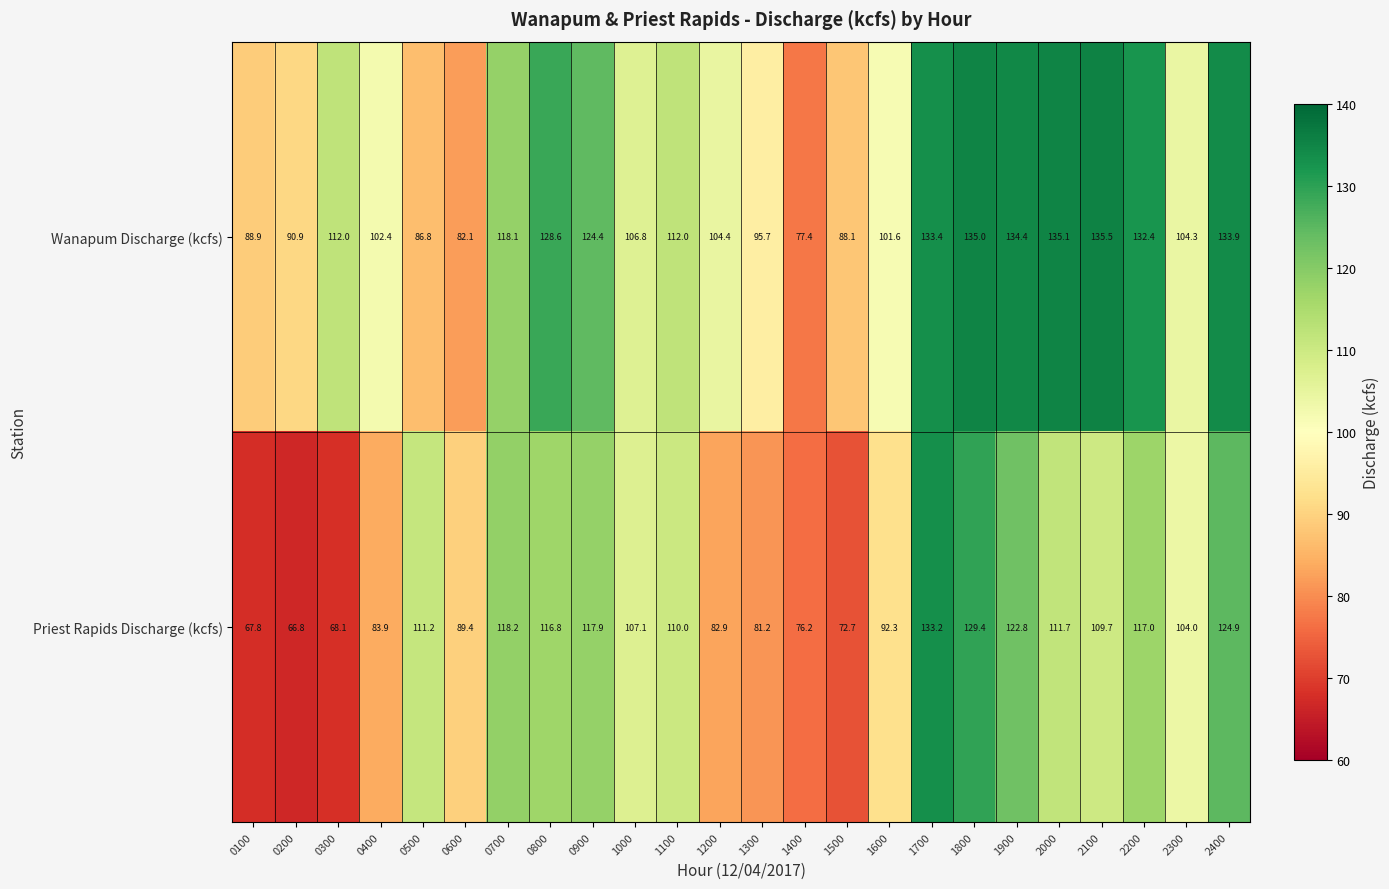

Which label corresponds to the largest value in the chart?

2100